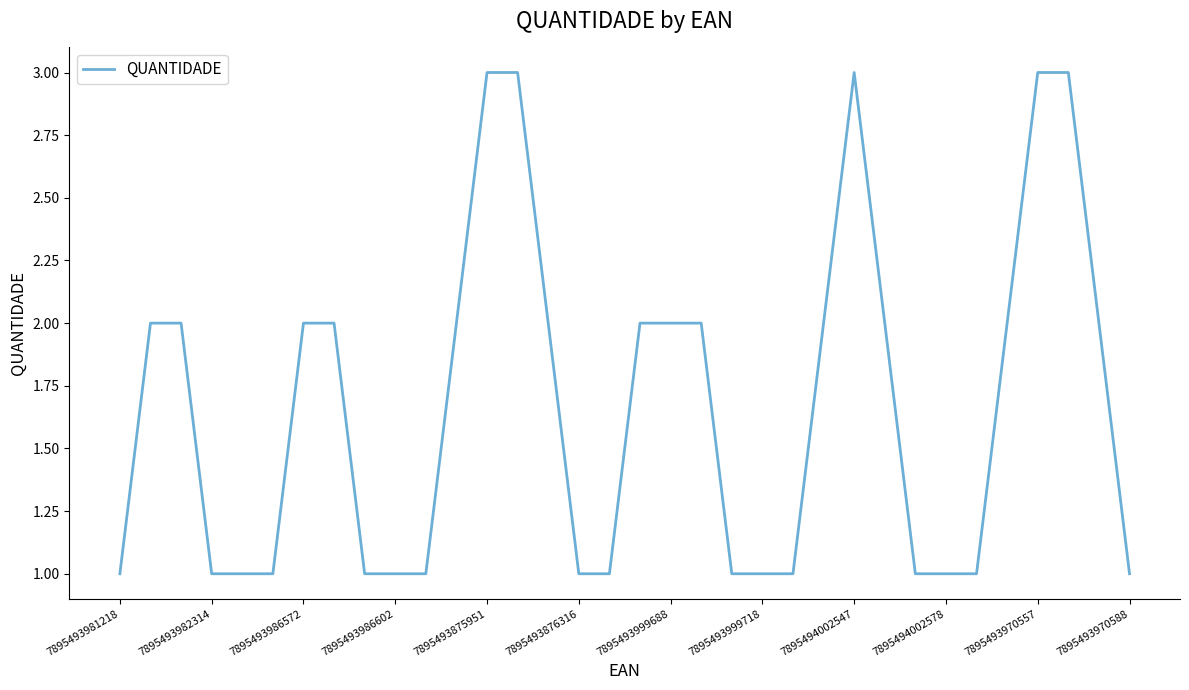

Count the values in the range 1 to 2.

29